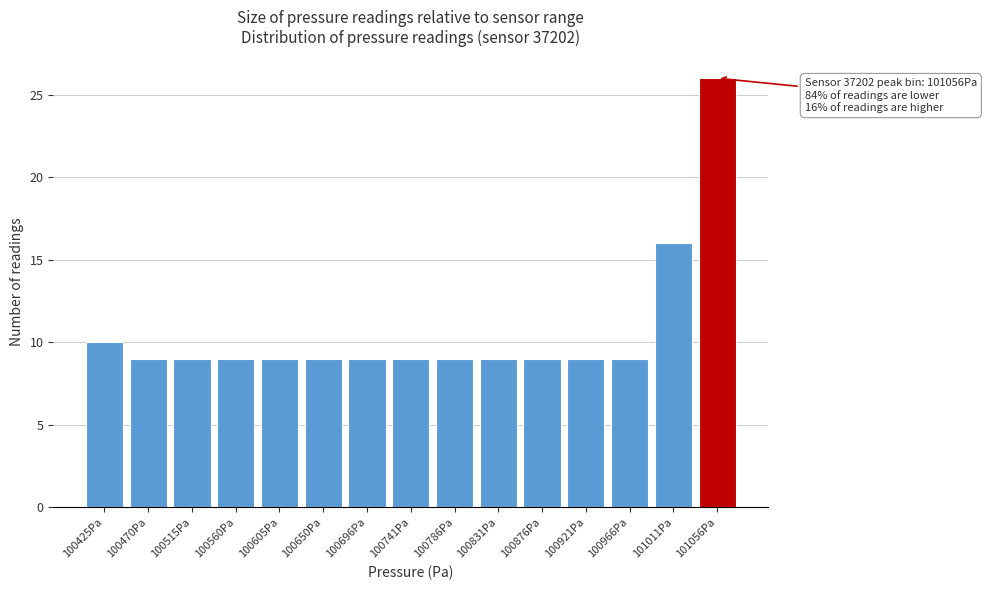

Reading left to right, list all the values displayed in this chart.

100425Pa=10	100470Pa=9	100515Pa=9	100560Pa=9	100605Pa=9	100650Pa=9	100696Pa=9	100741Pa=9	100786Pa=9	100831Pa=9	100876Pa=9	100921Pa=9	100966Pa=9	101011Pa=16	101056Pa=26